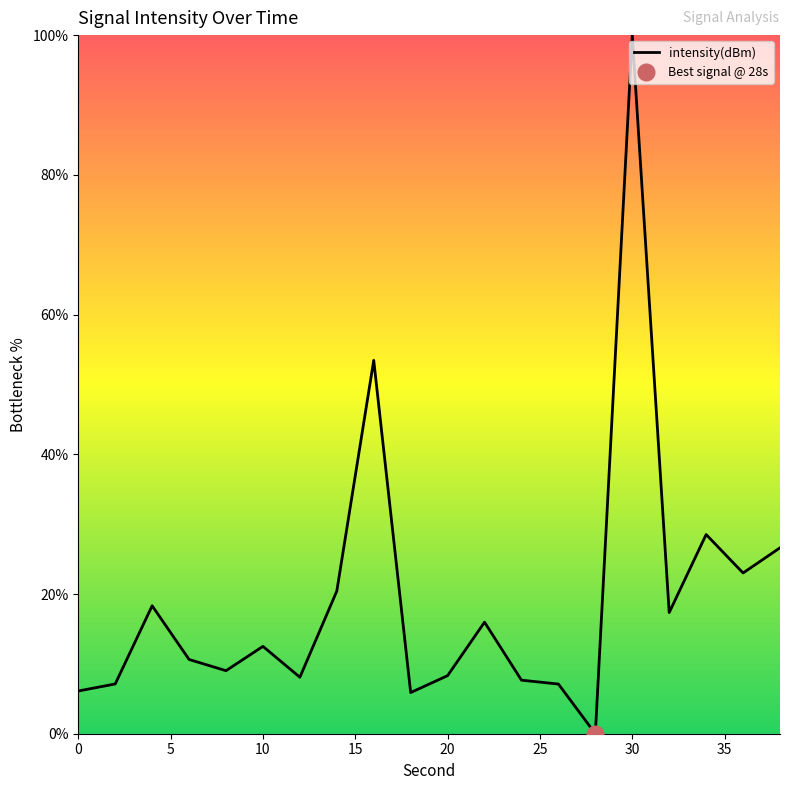

List the labels in order of value, smallest first.

28, 18, 0, 26, 2, 24, 12, 20, 8, 6, 10, 22, 32, 4, 14, 36, 38, 34, 16, 30